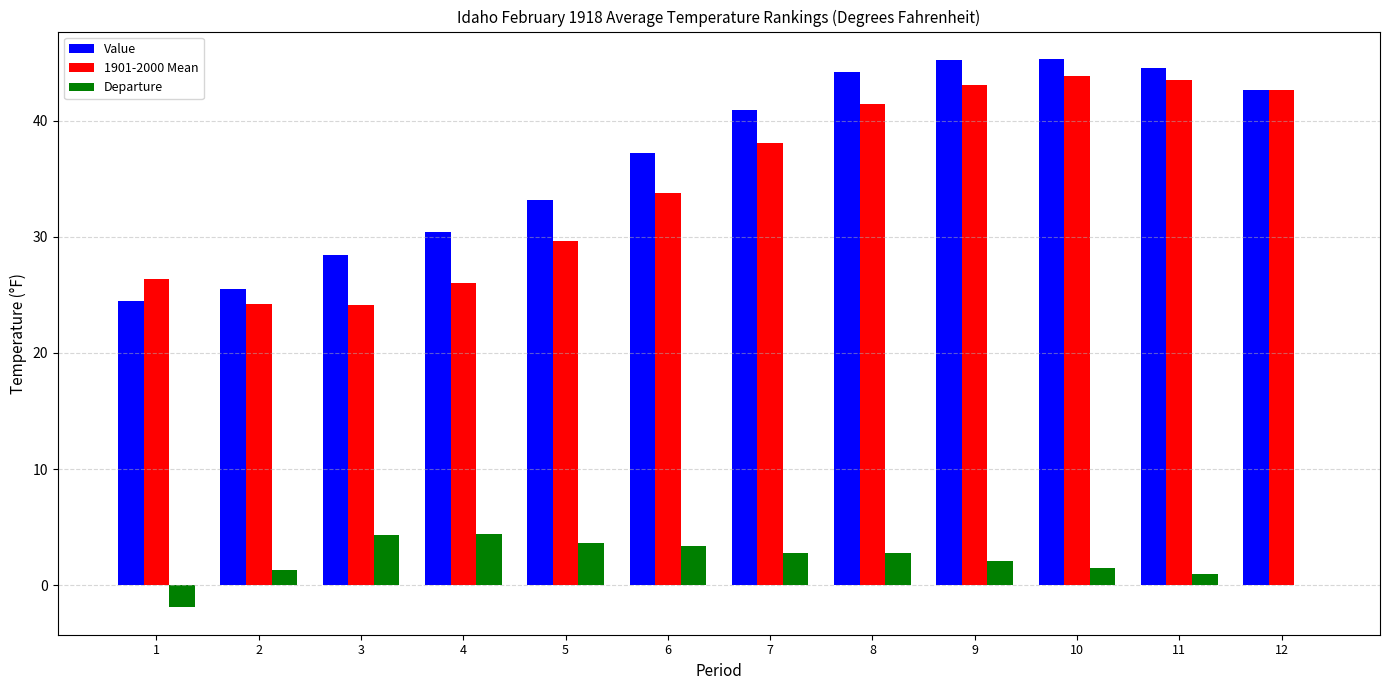

Does the chart contain stacked bars?

No